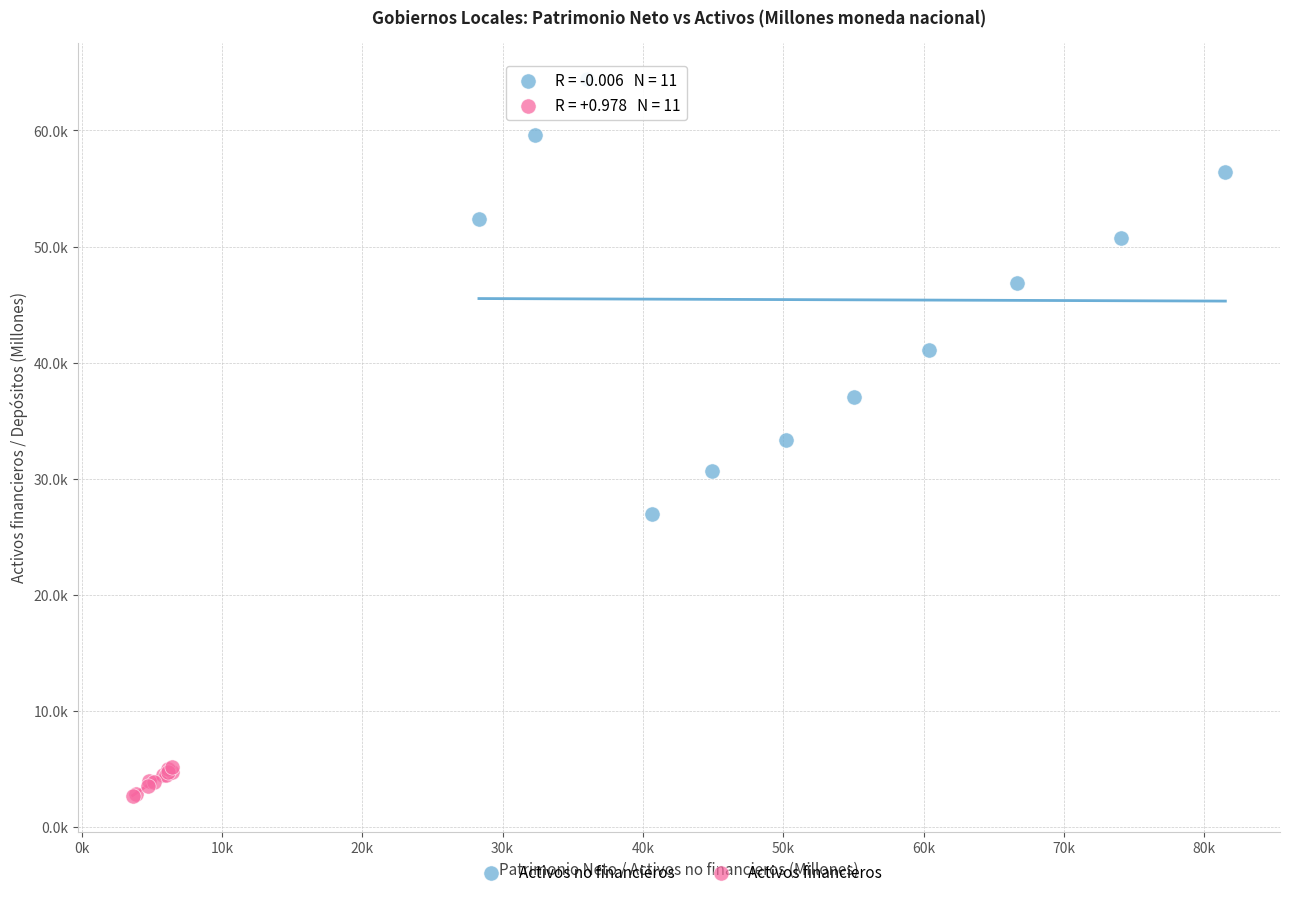

What are all the series names shown in the legend?

Activos no financieros, Activos financieros